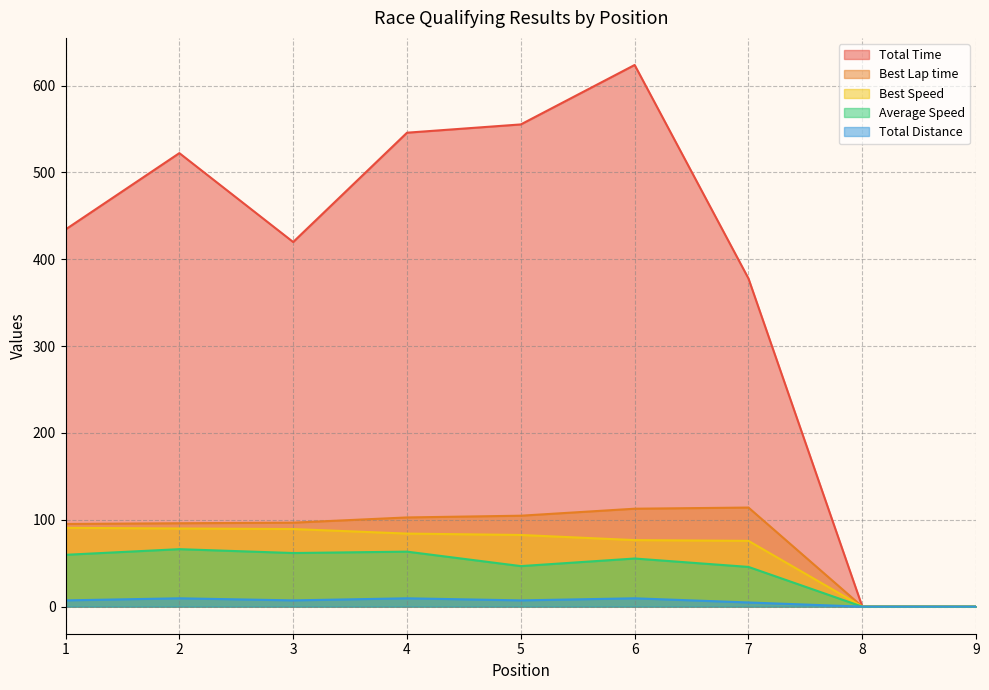

Where is Best Lap time nearest to the value 57?

1